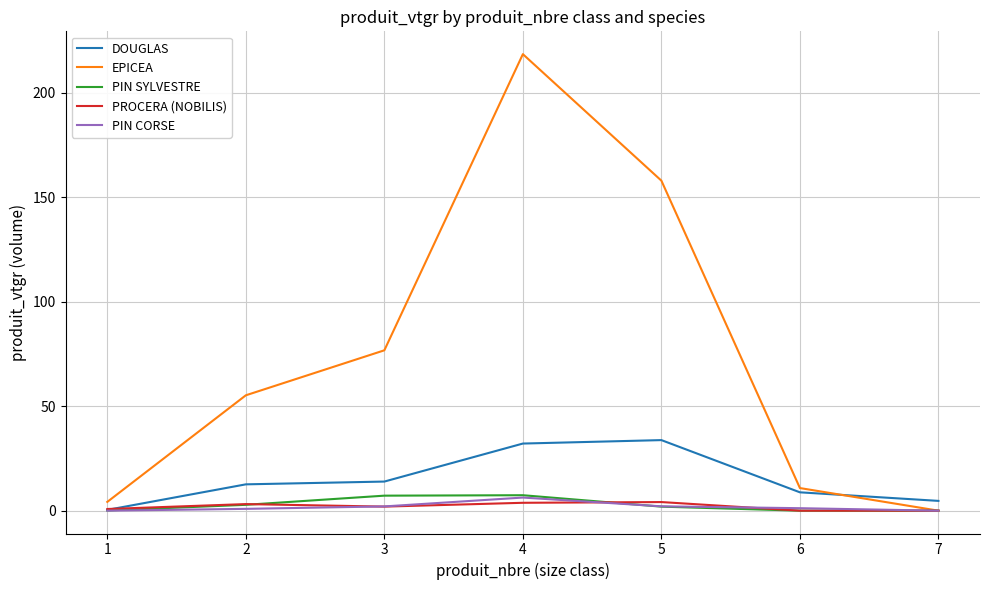

True or false: DOUGLAS has more than 2 interior local peaks.

False